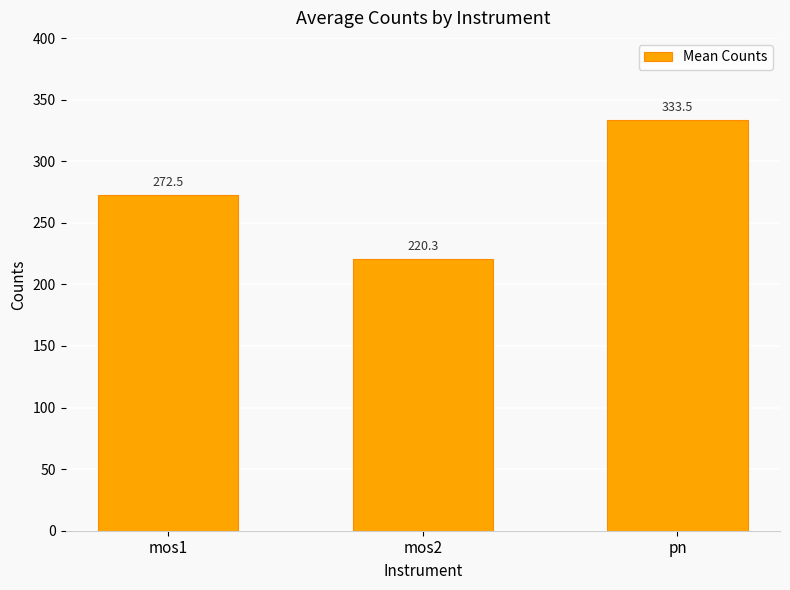

Where is the data nearest to the value 276?

mos1